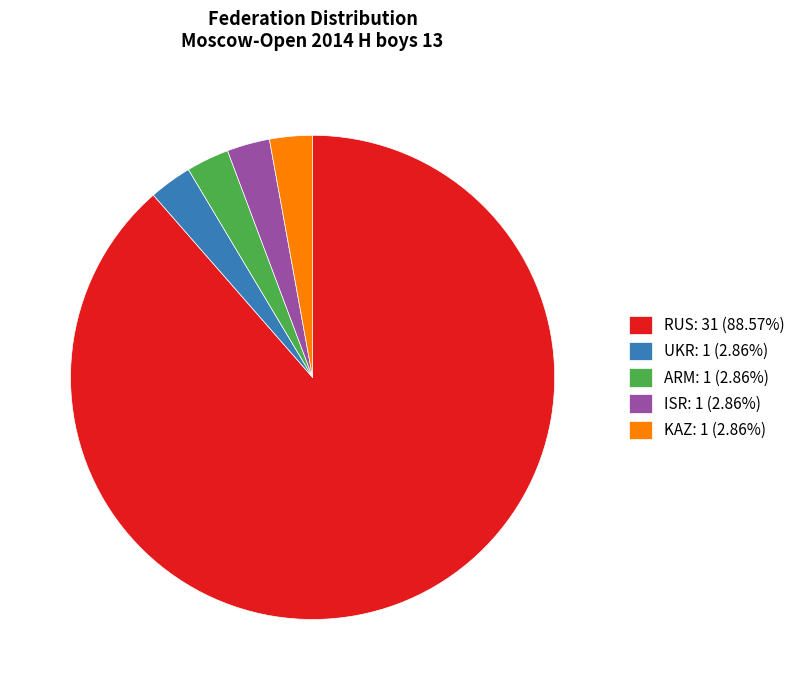

Approximately how many times larger is the value at RUS compared to KAZ?

31.0